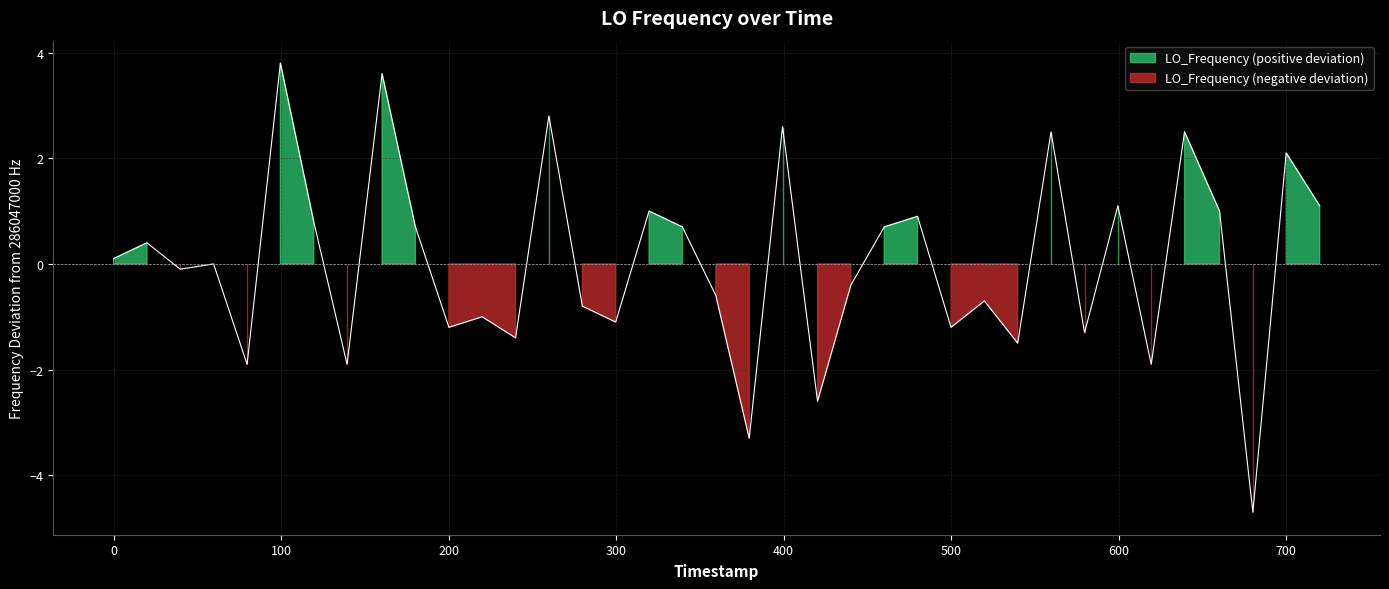

How many positive values are there?

18